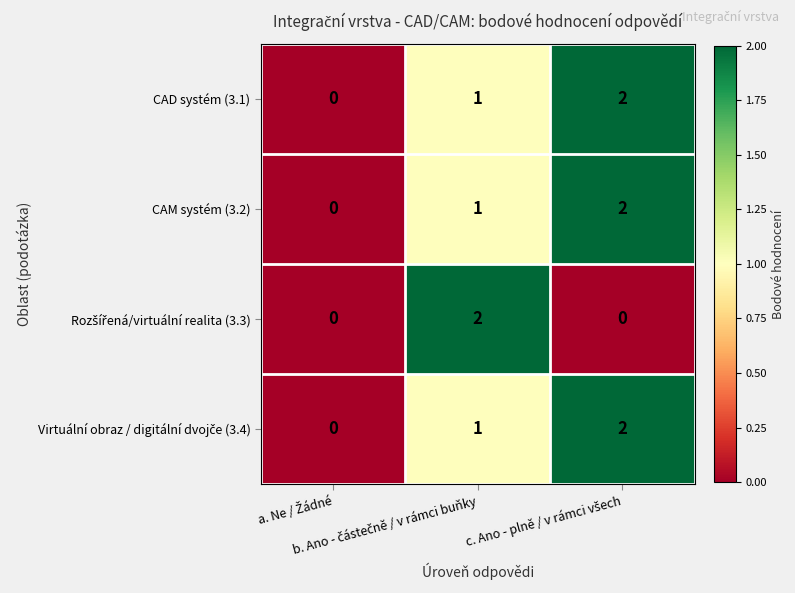

Count the CAM systém (3.2) values in the range 0 to 2.

3